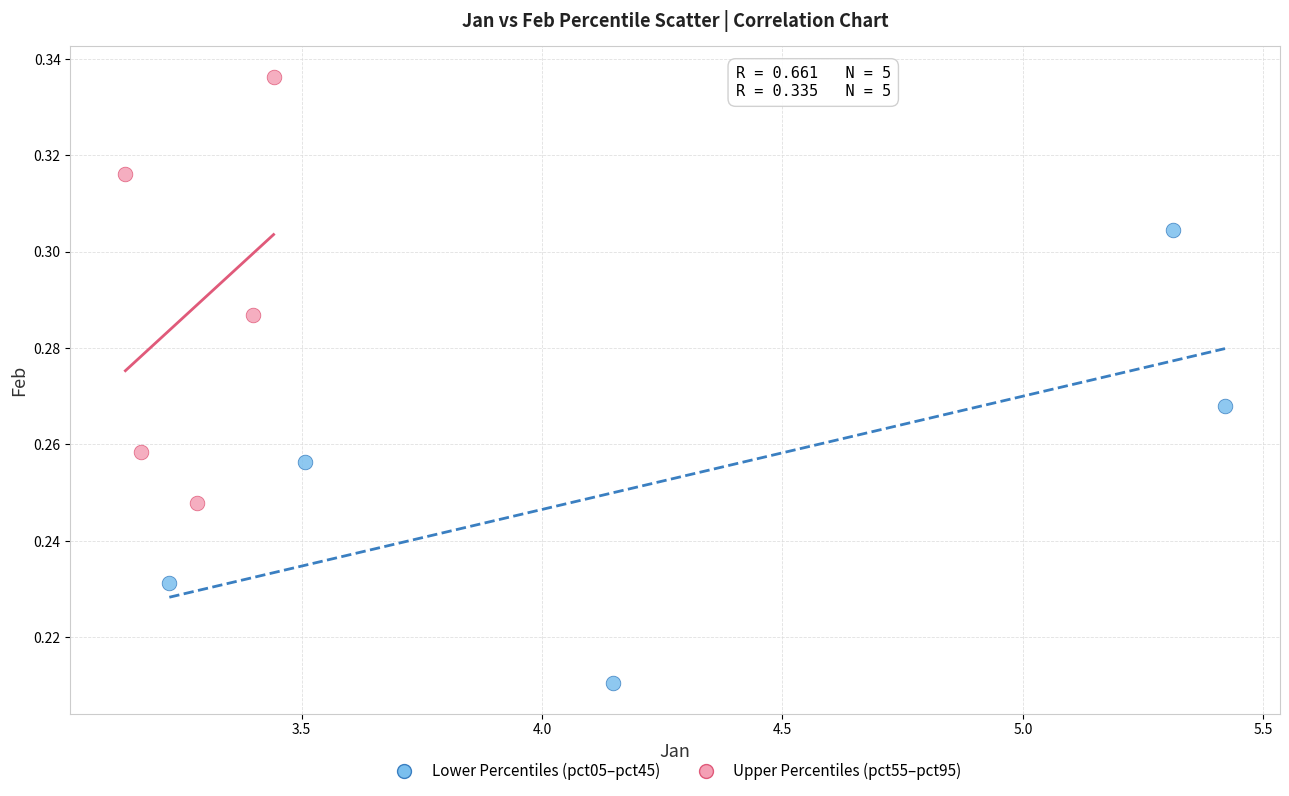

Which series contains the lowest Y value?

Lower Percentiles (pct05–pct45)